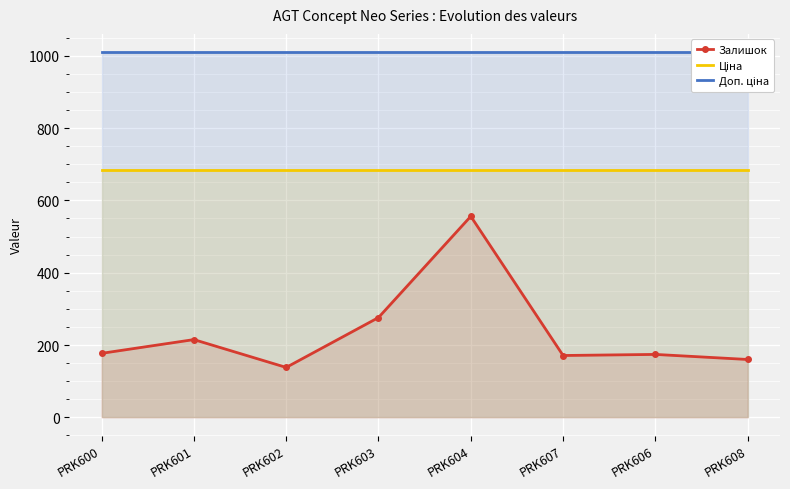

What position from the left is PRK601?

2